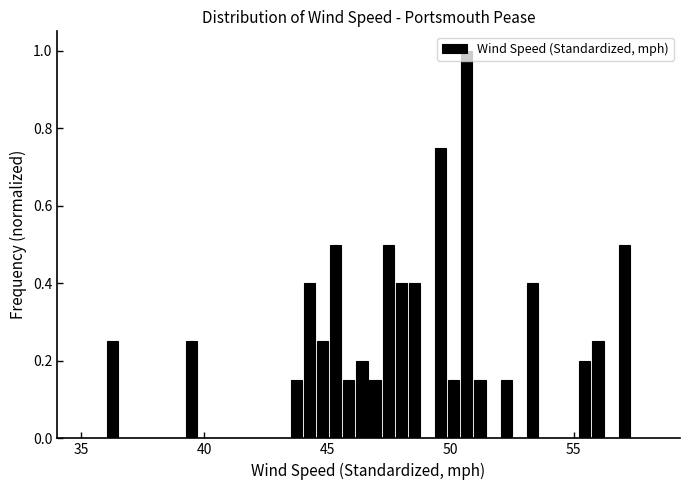

Read against the x-axis, roughly where is the centre of the tallest bar?

50.5